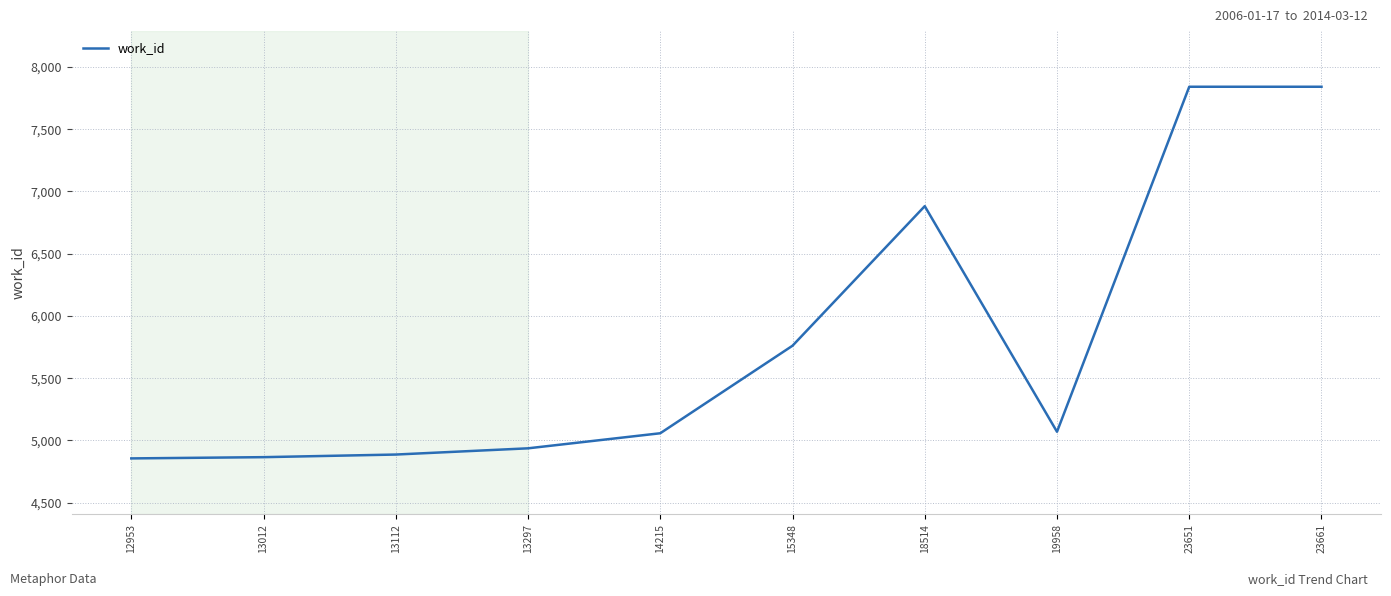

What is the maximum value shown in the chart?

7841